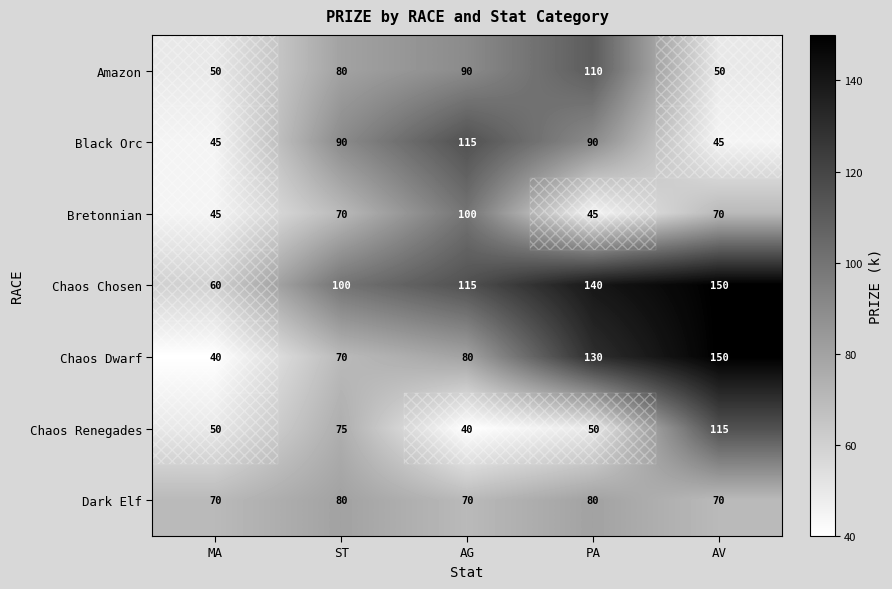

Rank the categories by Chaos Chosen value from highest to lowest.

AV, PA, AG, ST, MA